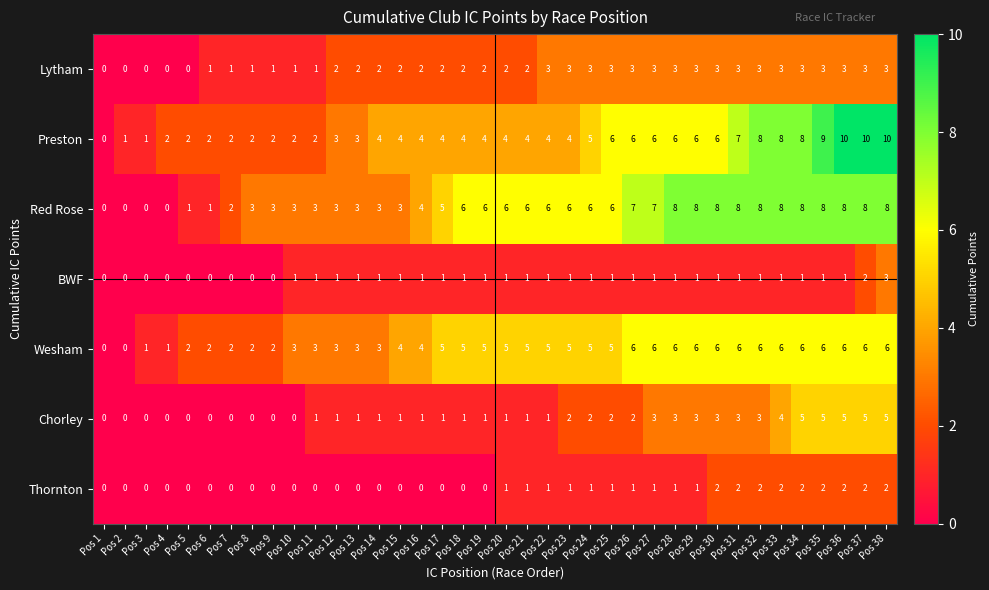

Count the Preston values in the range 2 to 6.

27